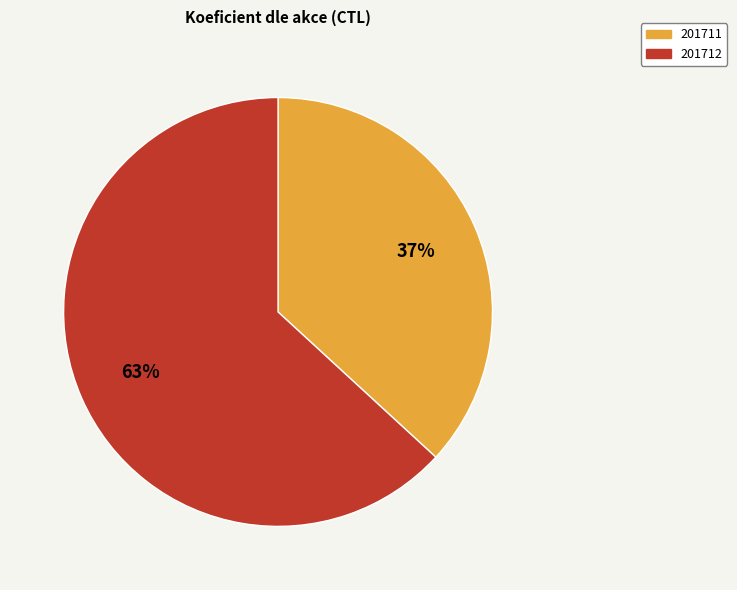

To the nearest percent, what percentage of the pie is 201712?

63%